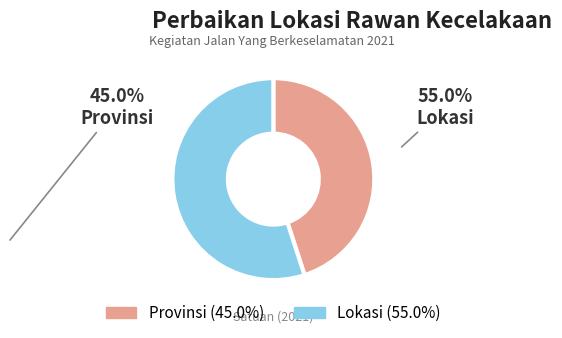

What is the smallest slice in the pie chart?

Provinsi